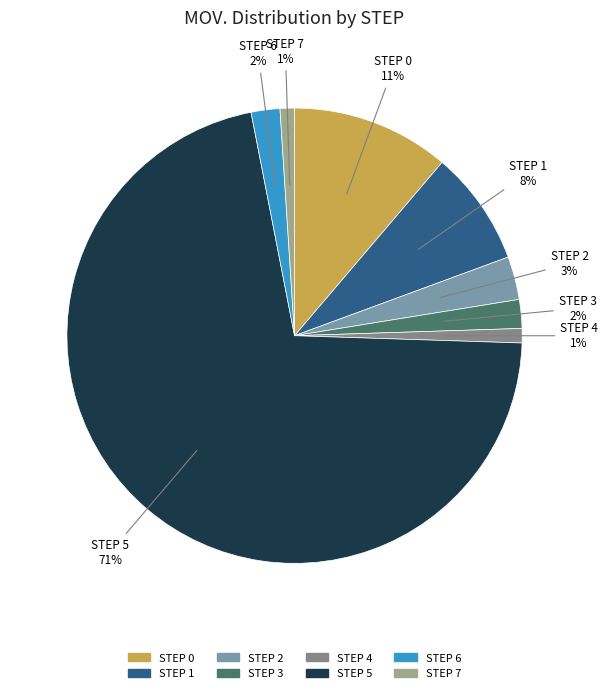

Is the sum of STEP 3 and STEP 7 greater than half?

No